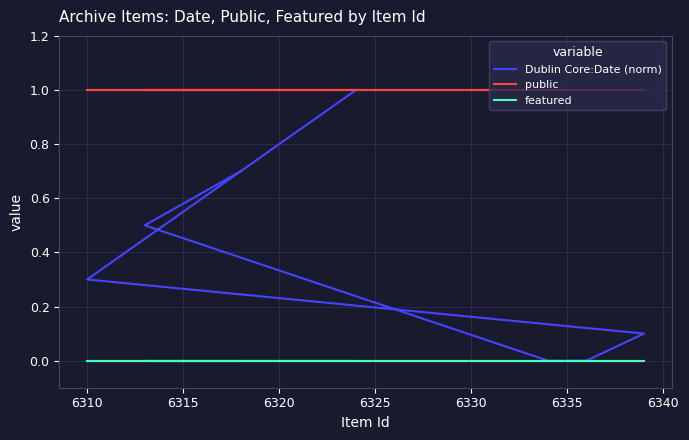

Between 6315 and 6335, which series saw the biggest shift?

Dublin Core:Date (norm)